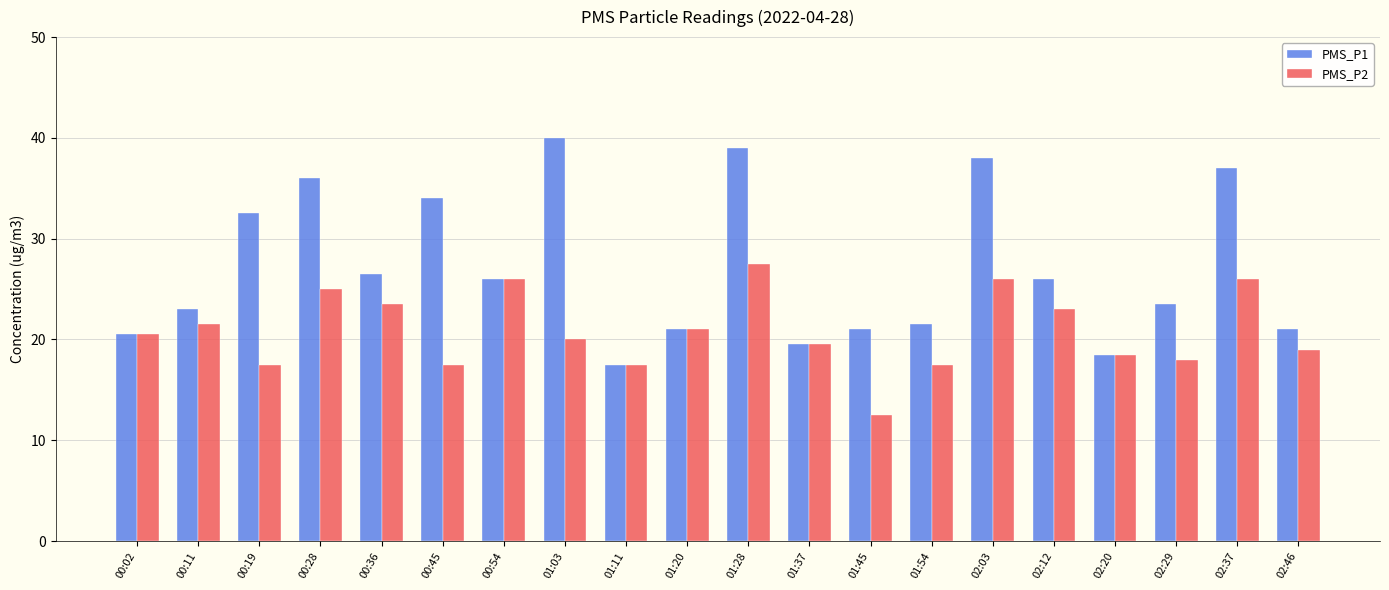

The PMS_P1 series shows 21.0 at 01:45. True or false?

True